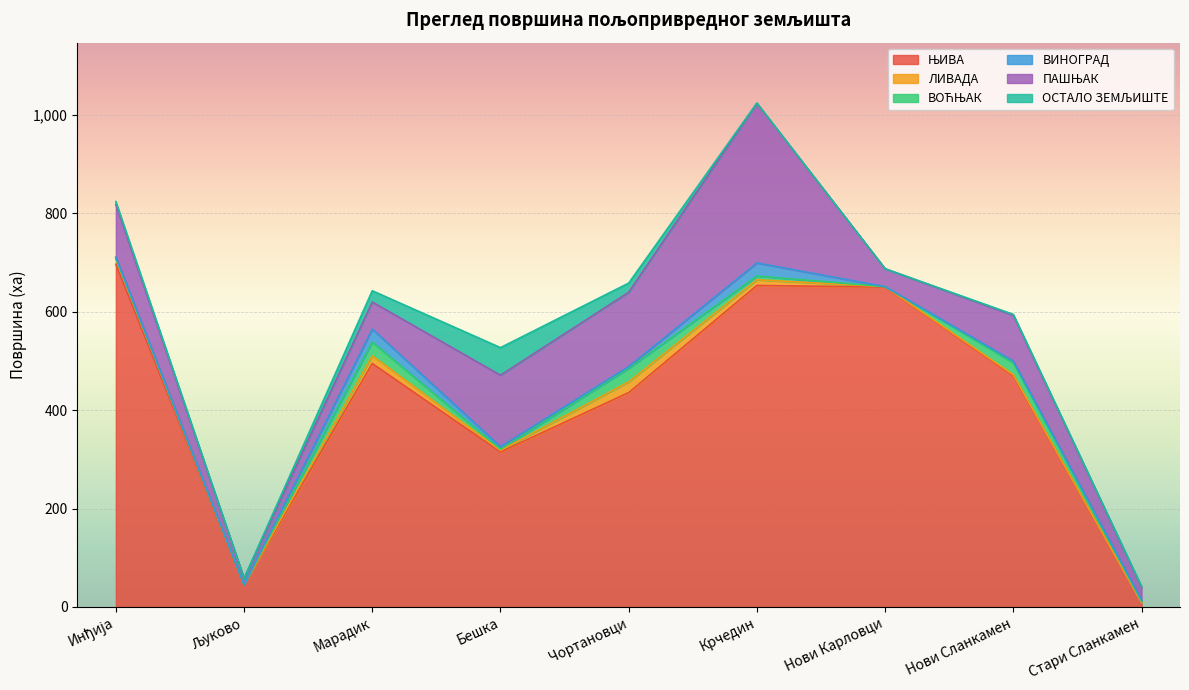

At which category is the sum across all series the highest?

Крчедин